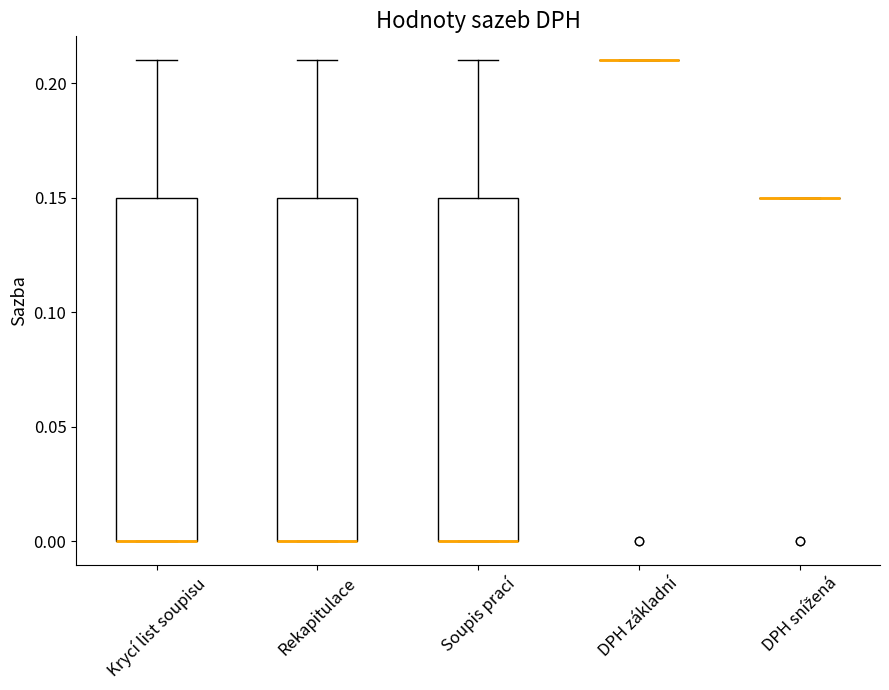

Reading left to right, transcribe this box plot: for each box, give where its median line is, the range the box spans, and where its two whiskers end, as read against the y-axis. The values are not printed on the chart, so give them approximately, as read against the axis.

Krycí list soupisu: median 0.00 (drawn on the box's lower edge), box 0.00 to 0.15, whiskers 0.00 to 0.21
Rekapitulace: median 0.00 (drawn on the box's lower edge), box 0.00 to 0.15, whiskers 0.00 to 0.21
Soupis prací: median 0.00 (drawn on the box's lower edge), box 0.00 to 0.15, whiskers 0.00 to 0.21
DPH základní: box collapsed to a line at 0.21, whiskers 0.21 to 0.21
DPH snížená: box collapsed to a line at 0.15, whiskers 0.15 to 0.15